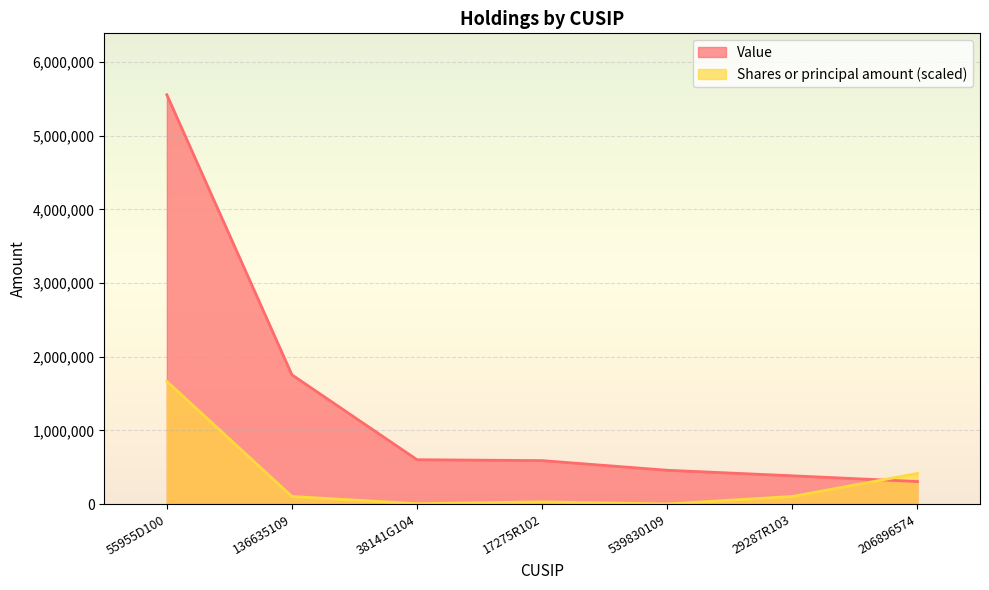

Reading left to right, what are all the values shown in this chart?

Shares or principal amount: 55955D100=1666800.0	136635109=104175.0	38141G104=6250.5	17275R102=31252.5	539830109=2500.2	29287R103=104175.0	206896574=416700.0
Value: 55955D100=5556000.0	136635109=1755000.0	38141G104=603000.0	17275R102=591000.0	539830109=460000.0	29287R103=385000.0	206896574=307000.0